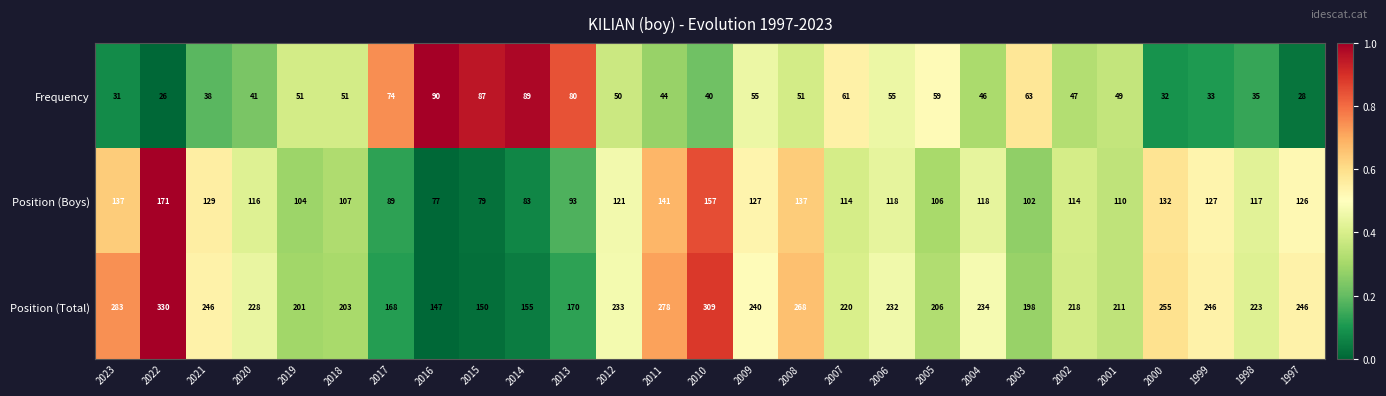

What is the spread (max minus min) of values at 2019?

150